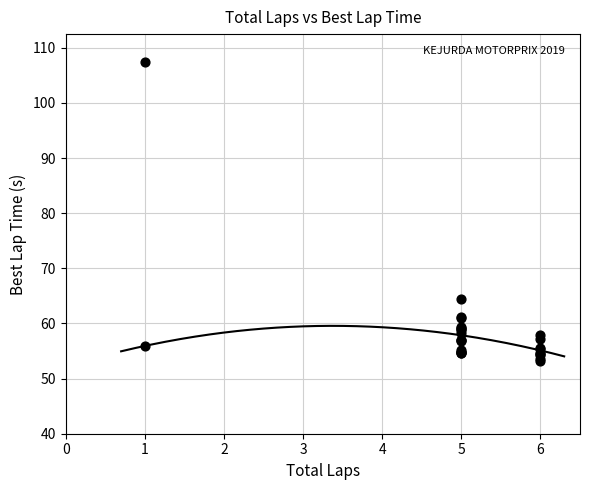

What Y value in the scatter plot is closest to 80?

64.4